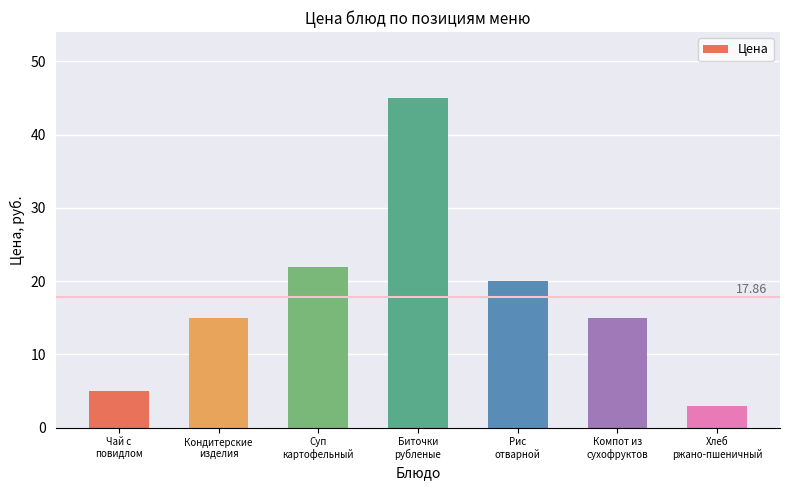

How many bars are there in total?

7